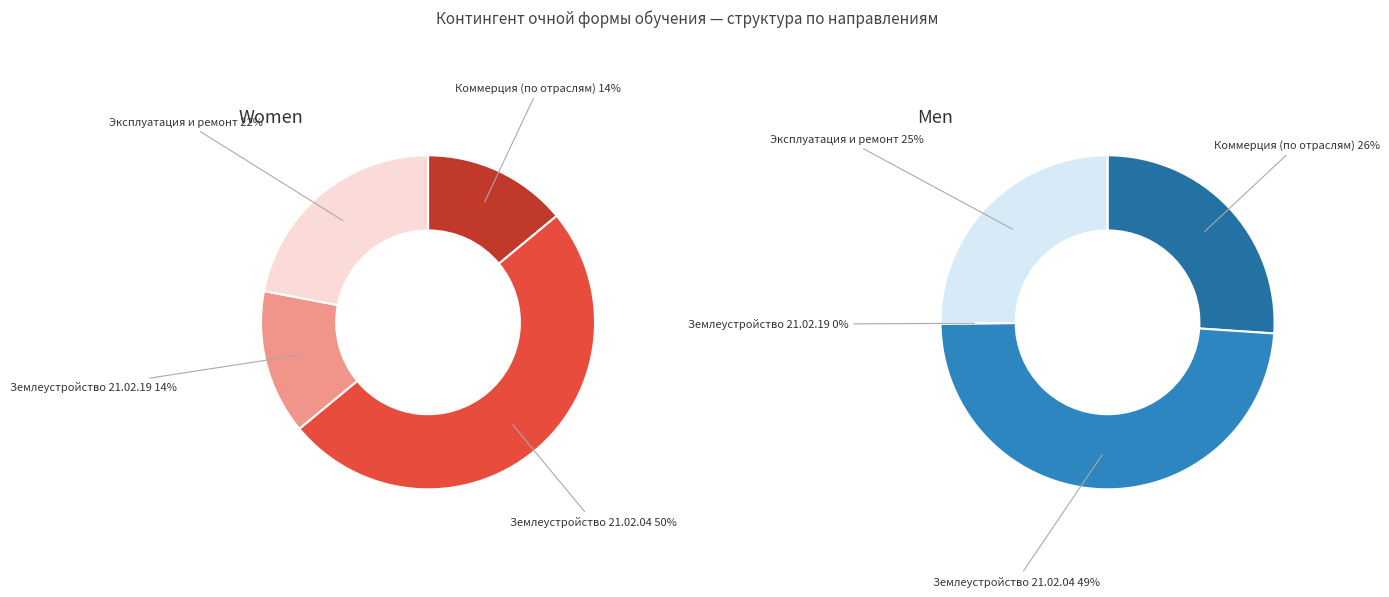

How many slices are in this pie chart?

4